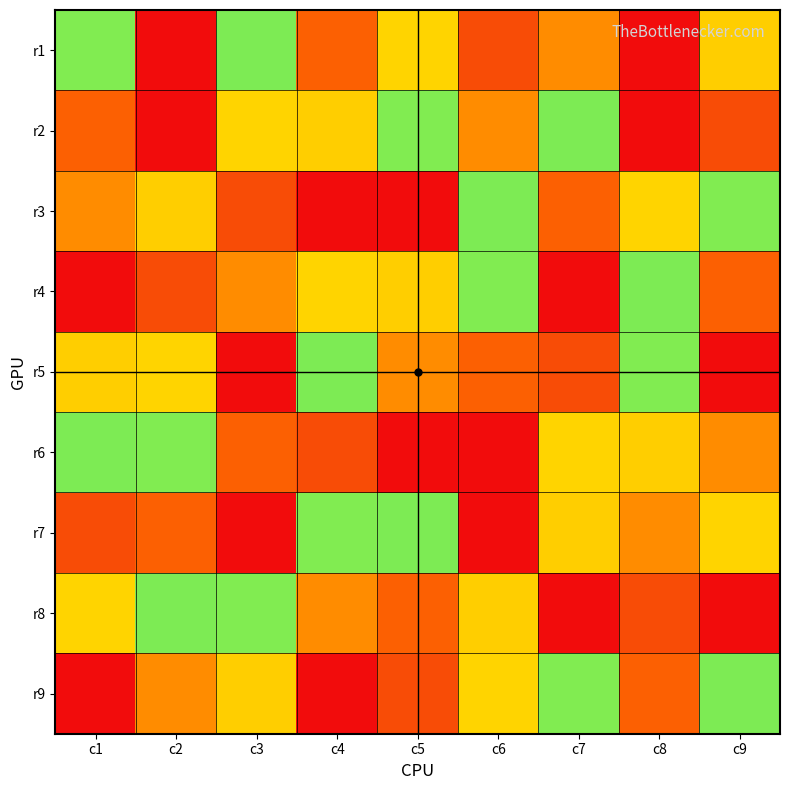

How many categories are shown in the chart?

9